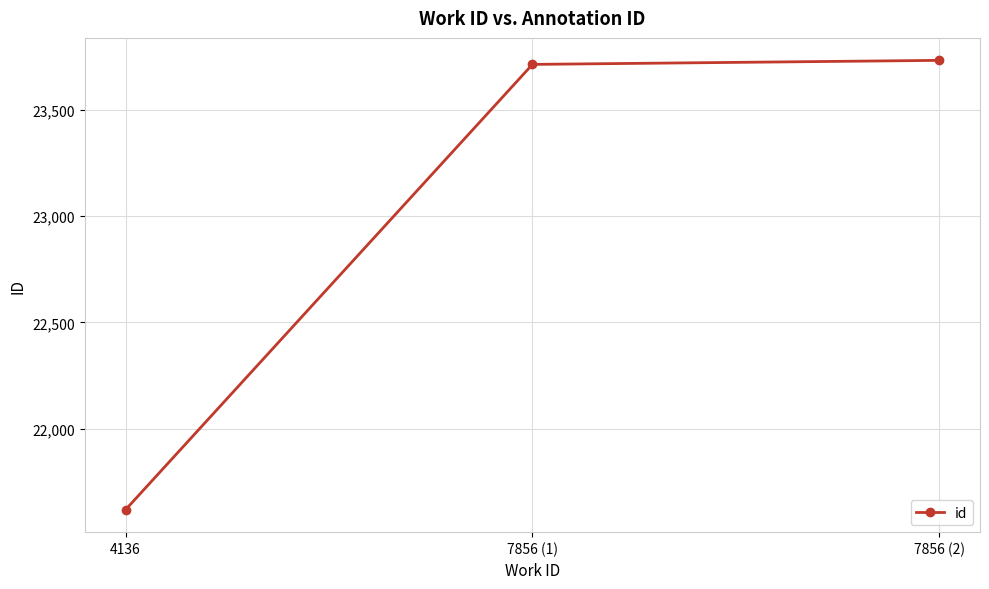

List the labels in order of value, largest first.

7856 (2), 7856 (1), 4136